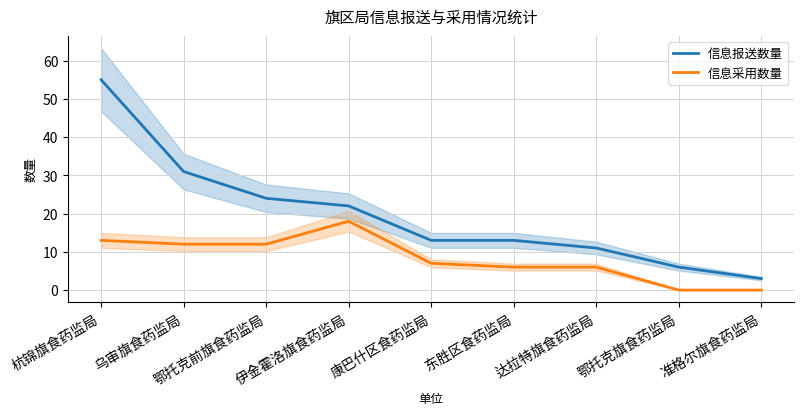

True or false: 信息报送数量 has more than 0 points higher than both neighbors.

False